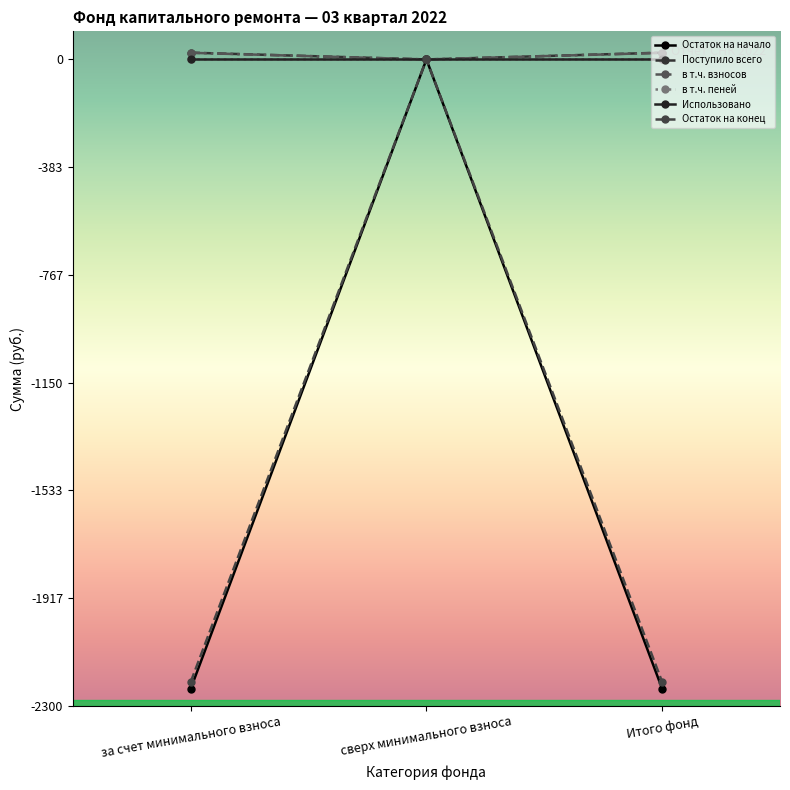

How many data points in Остаток на конец are above -2215?

1